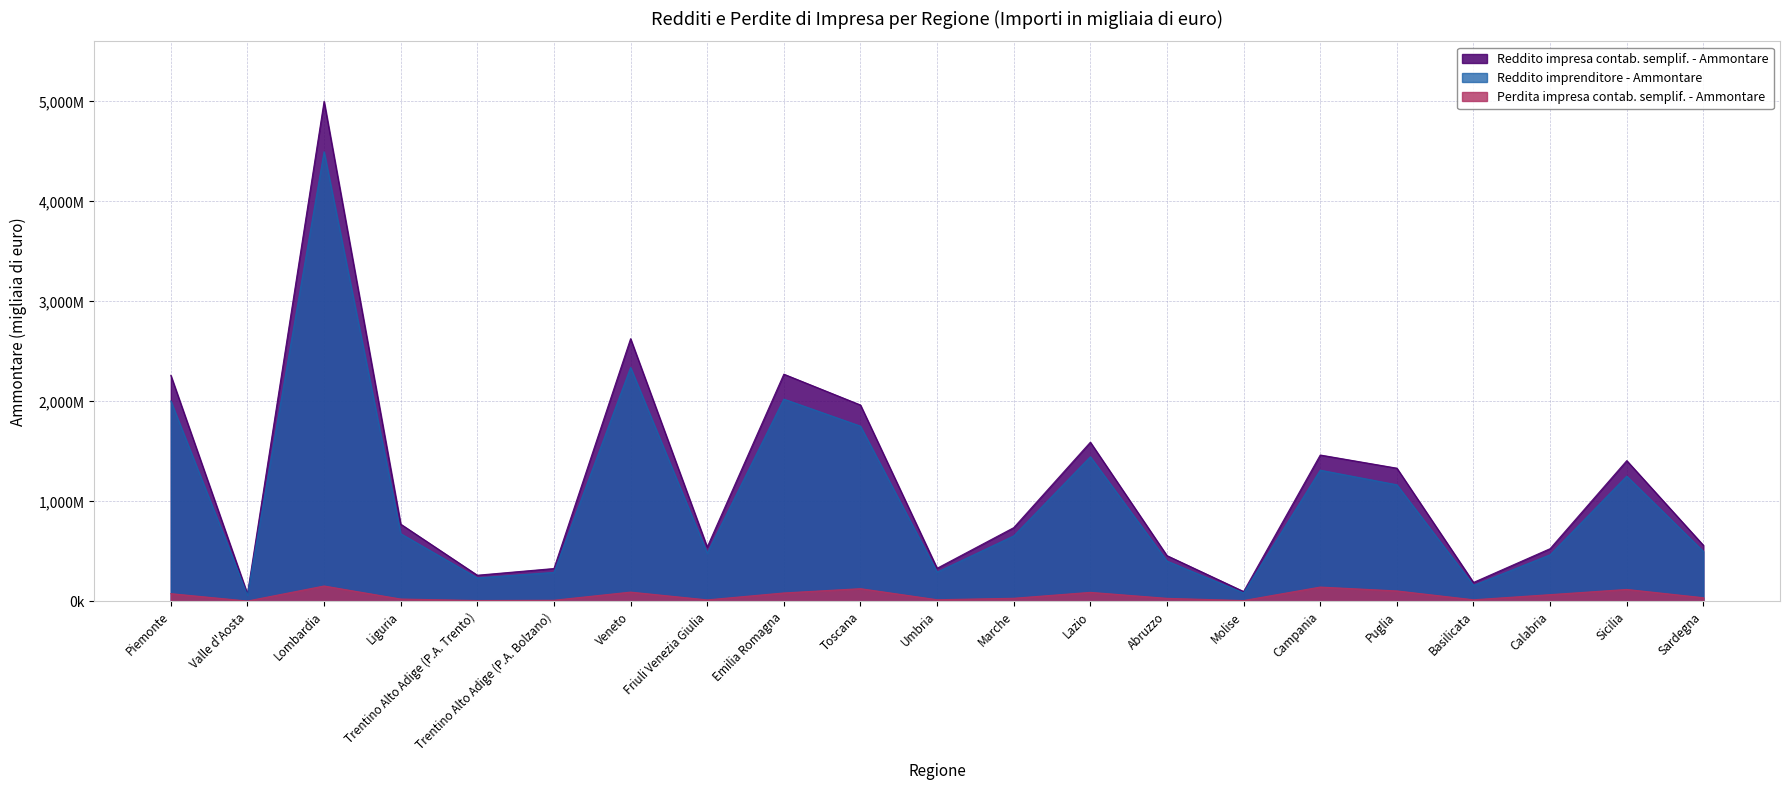

True or false: Perdita impresa contab. semplif. - Ammontare and Reddito impresa contab. semplif. - Ammontare intersect in this chart.

False